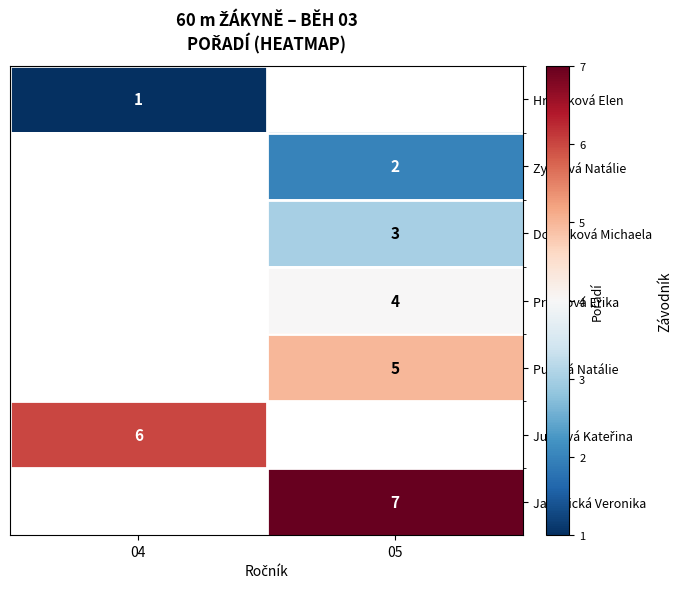

True or false: Putová Natálie has a value of 5 at 05.

True